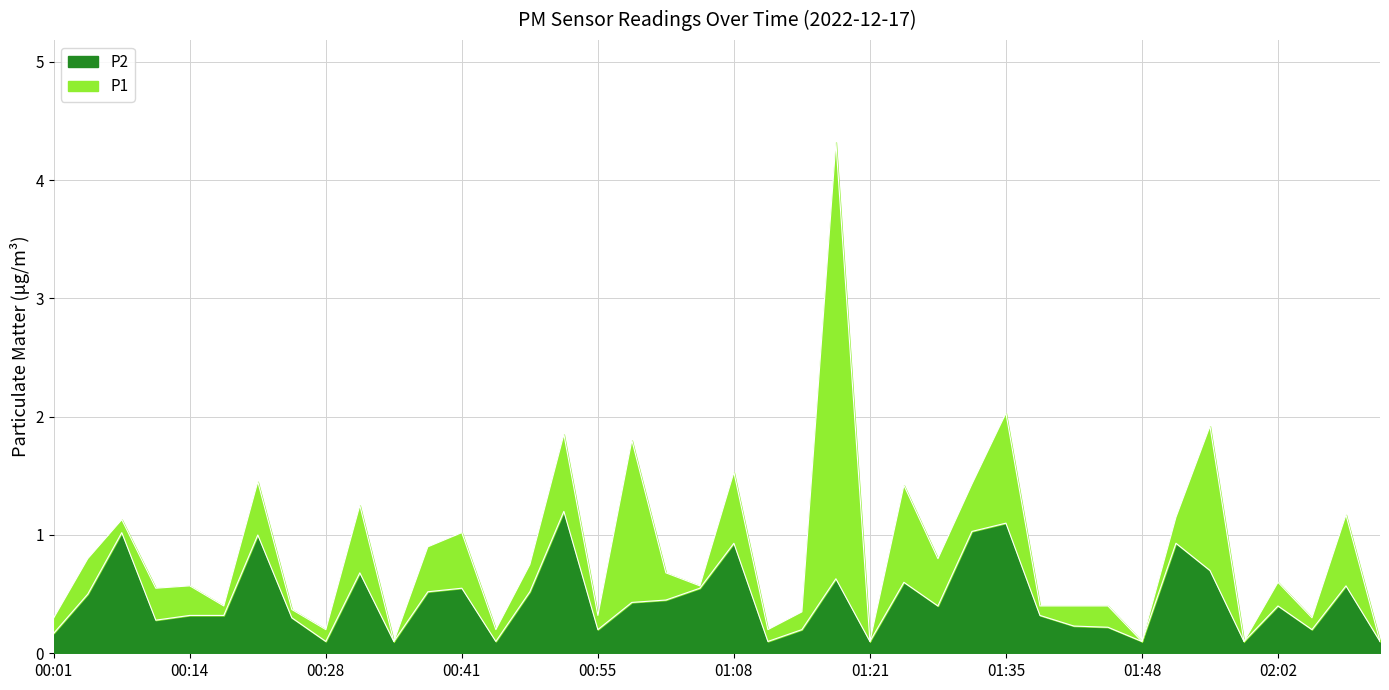

List the series in order of their overall mean, lowest first.

P2, P1